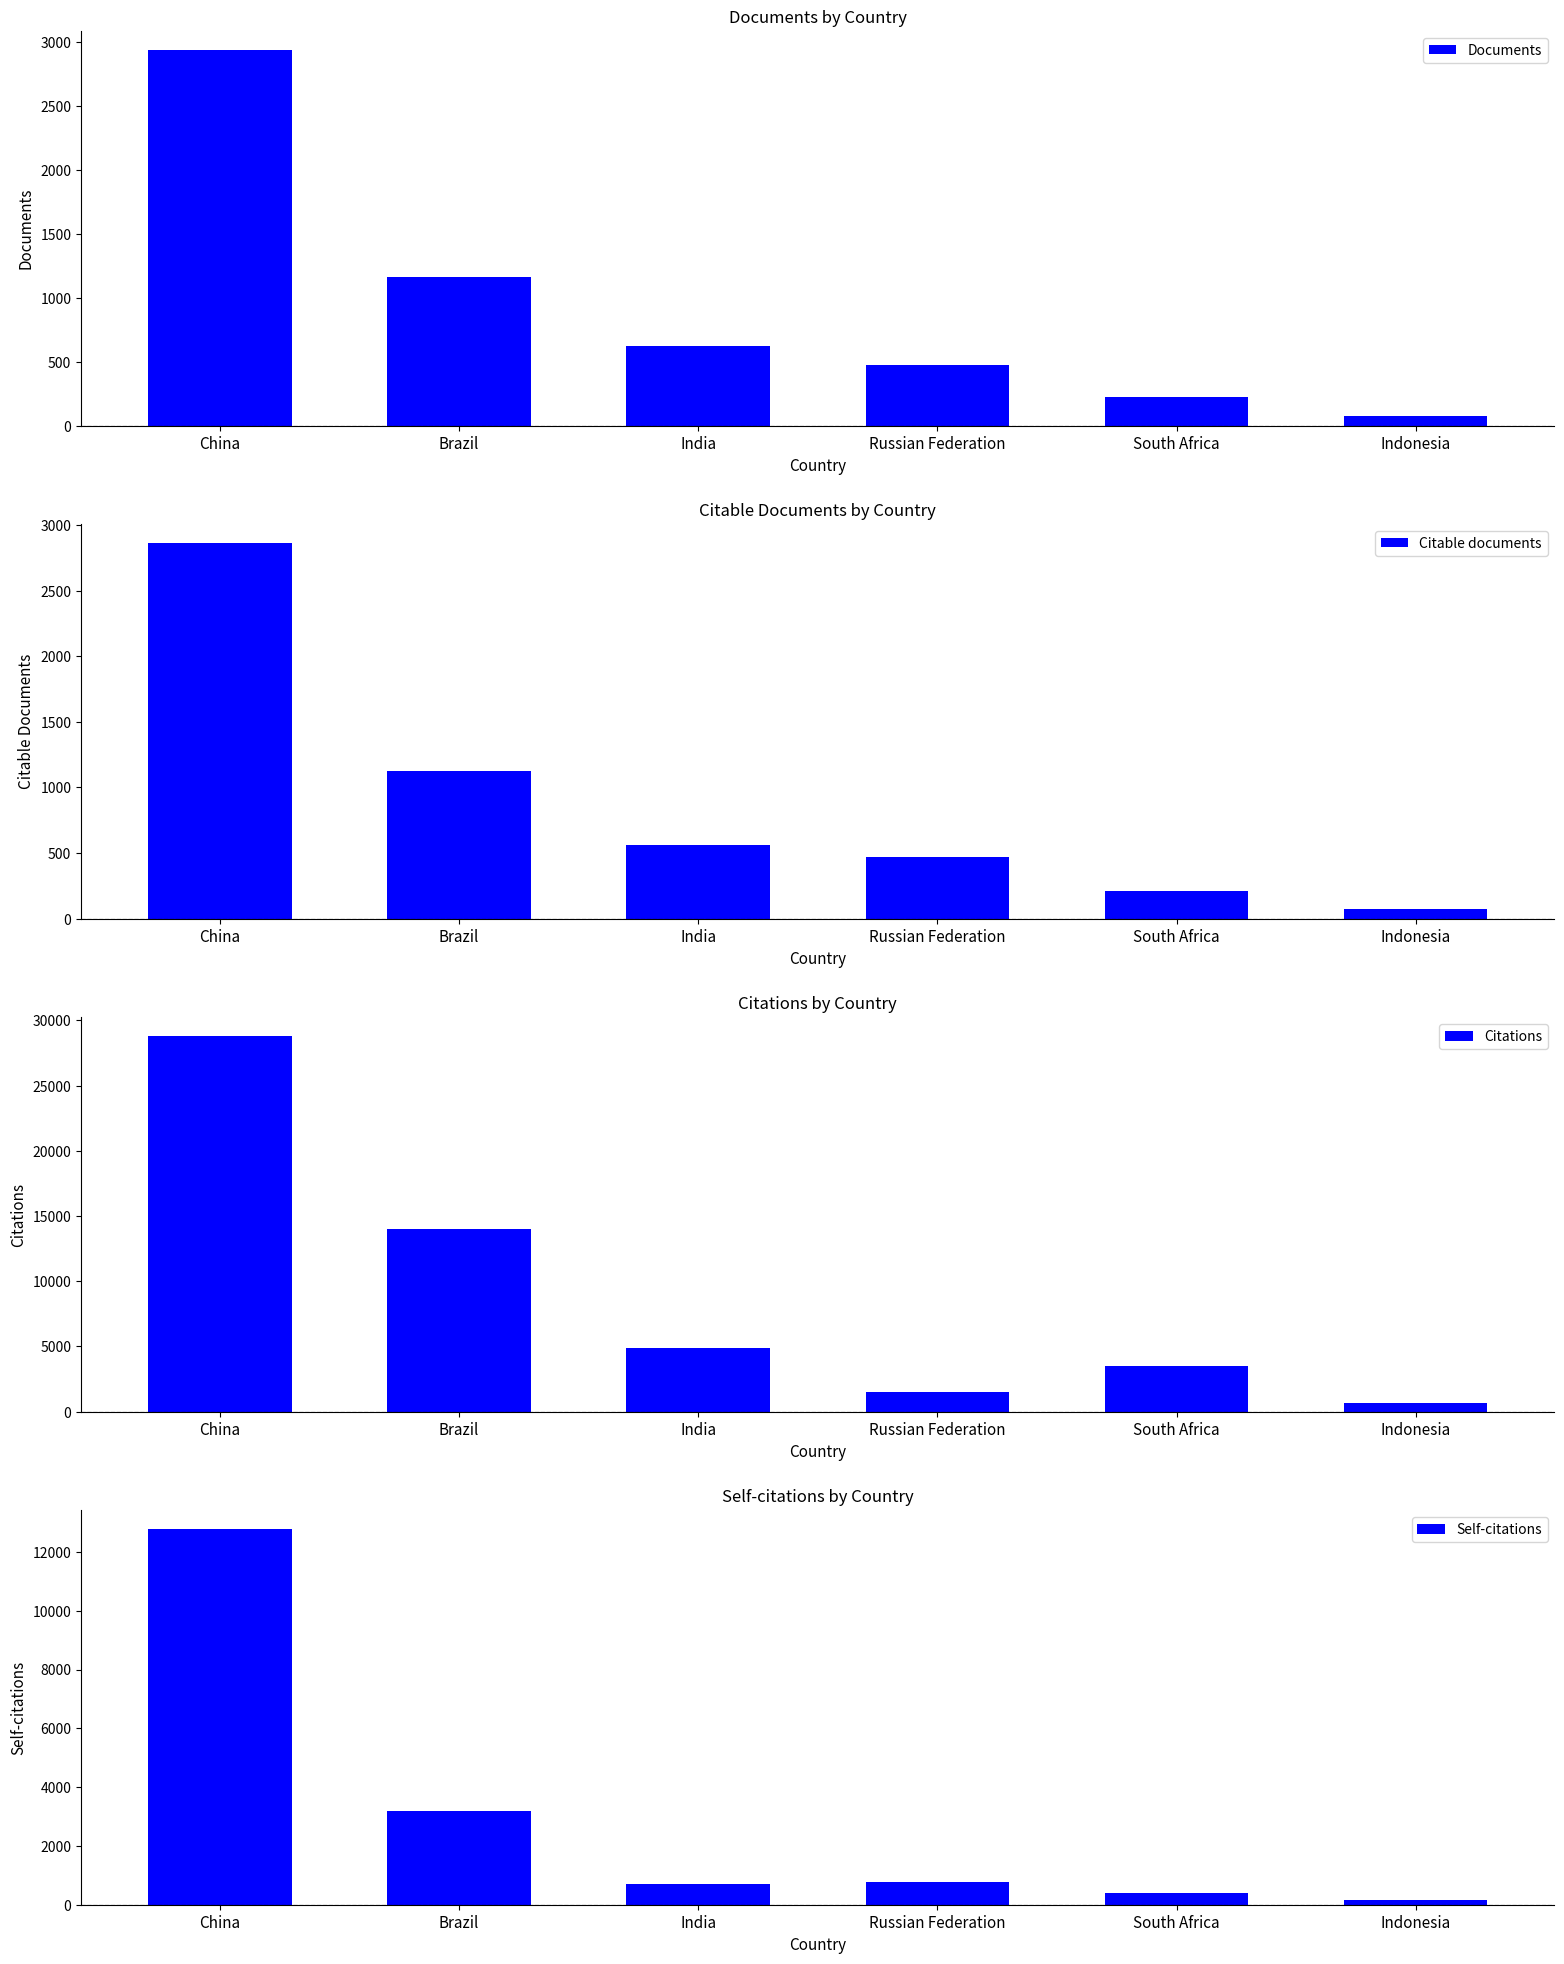

Which series has the largest total across all categories?

Citations